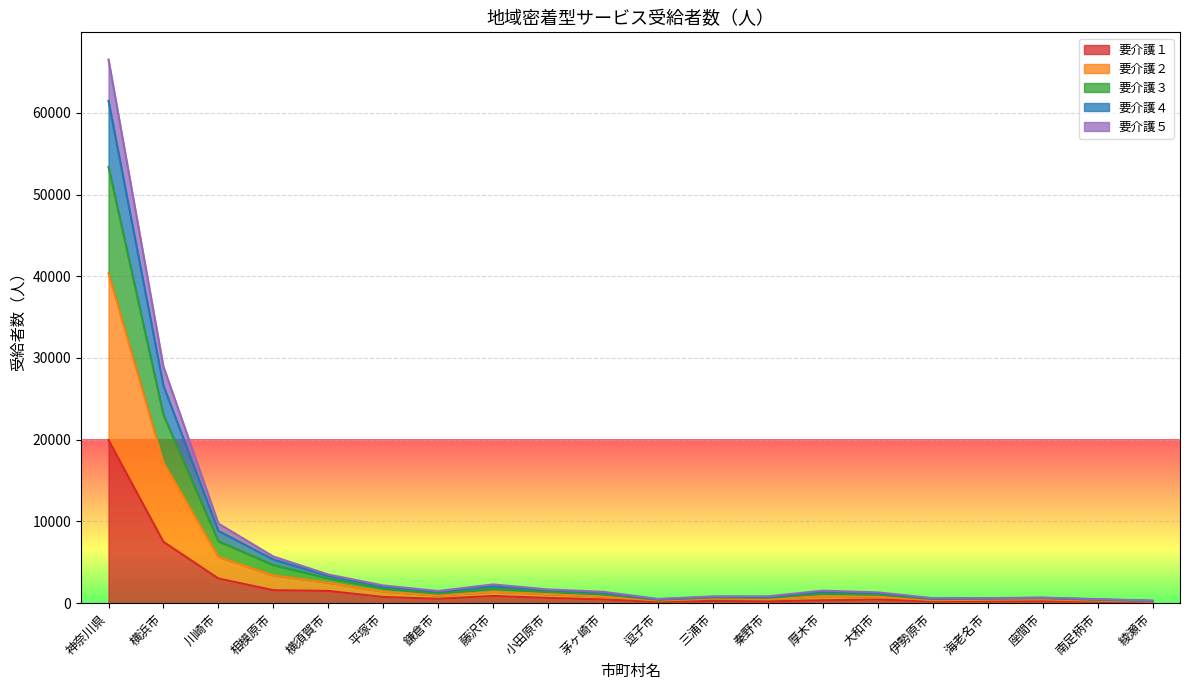

Is it true that 要介護１ equals 243 at 南足柄市?

False